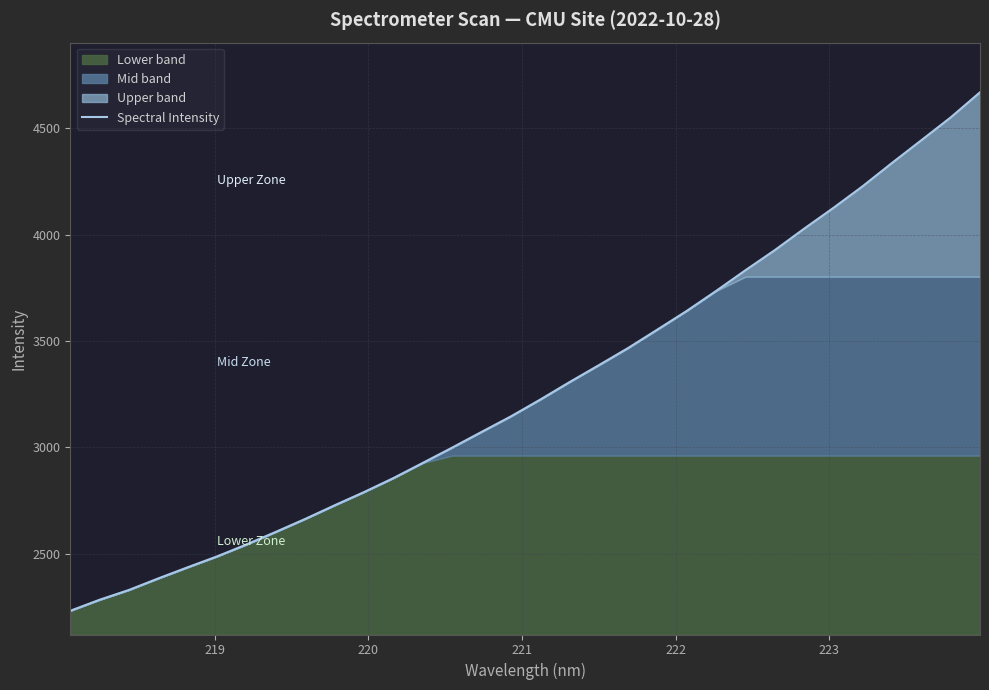

Reading right to left, extract all data points from this chart.

4669.0	4551.0	4443.9	4337.3	4227.9	4125.9	4028.0	3927.2	3832.8	3735.6	3641.8	3554.2	3467.3	3386.4	3306.8	3224.6	3145.6	3072.6	2999.0	2927.1	2855.9	2790.1	2728.1	2664.2	2603.3	2544.1	2488.1	2437.0	2384.7	2330.4	2284.3	2232.4